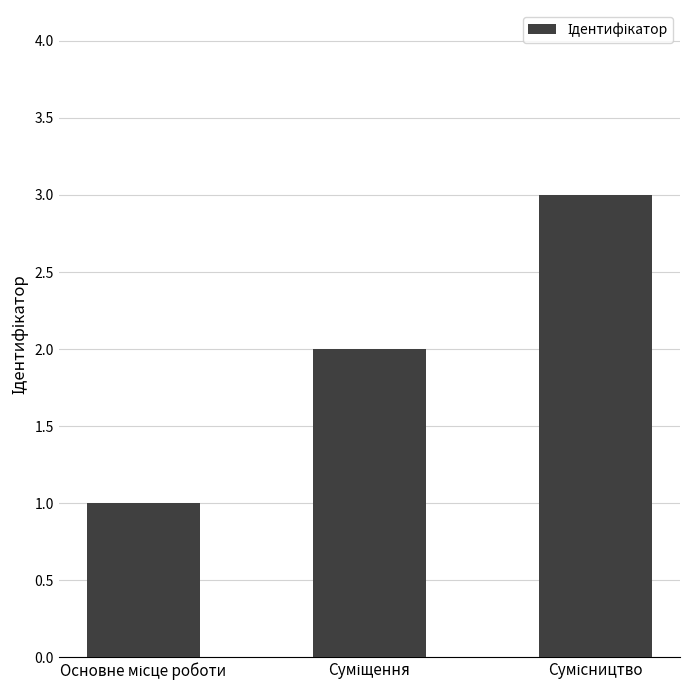

What is the greatest value displayed?

3